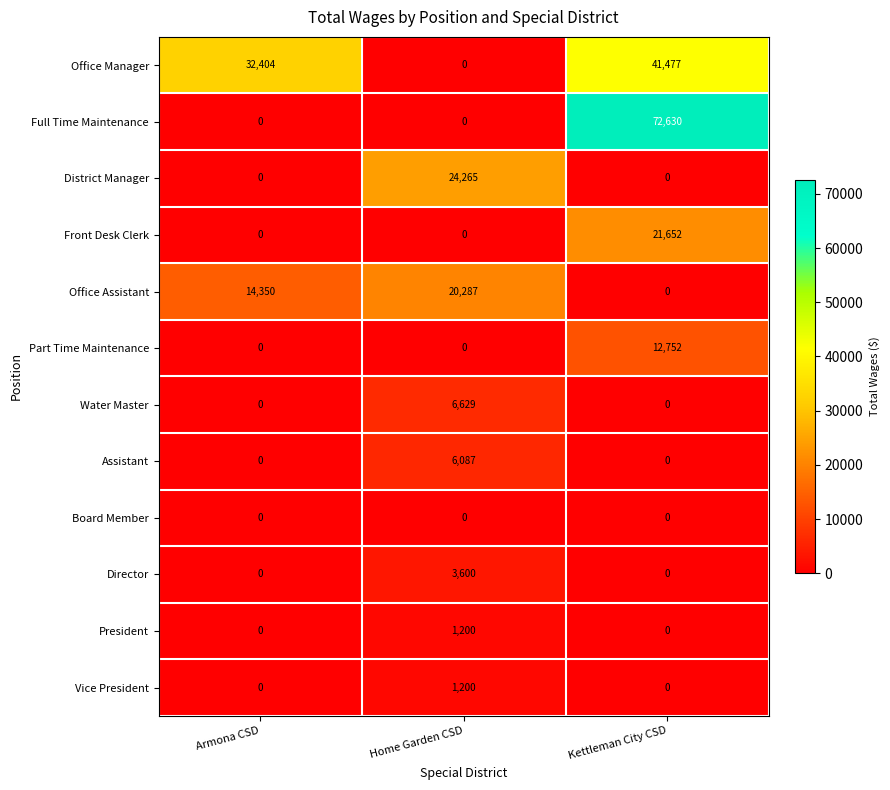

What is the total value across all series at Kettleman City CSD?

148511